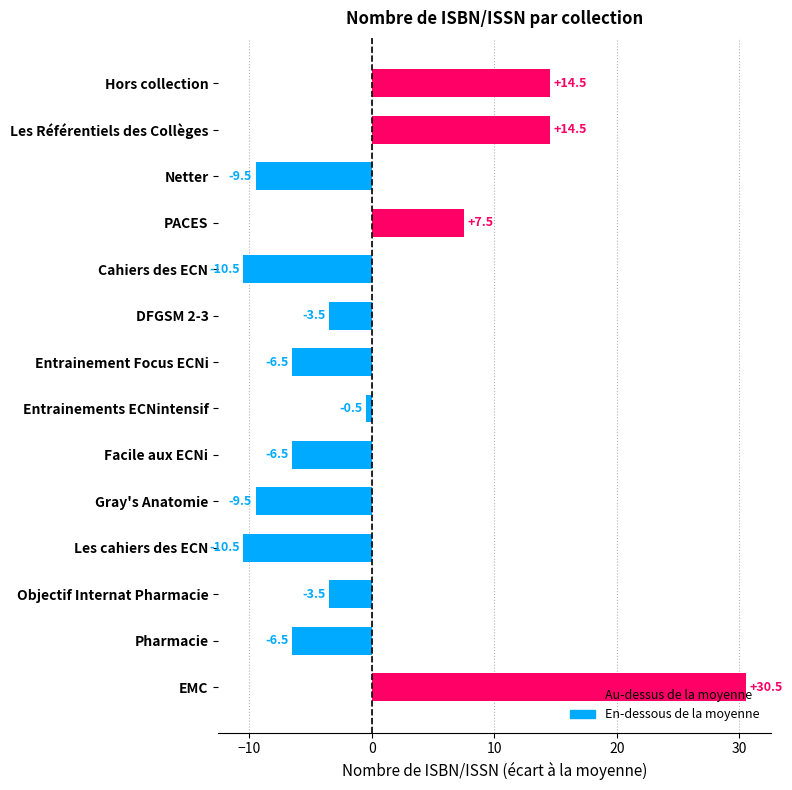

Between Hors collection and Facile aux ECNi, which is larger?

Hors collection